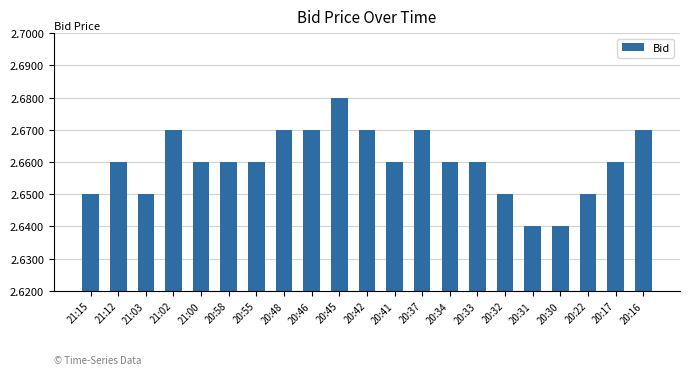

At which category does the chart reach its peak across all series?

20:45